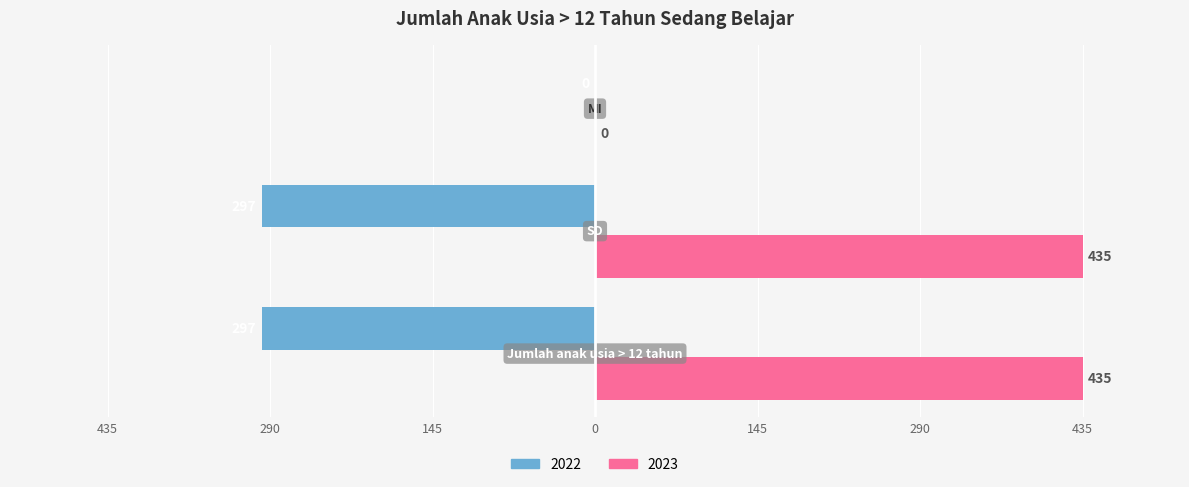

What is the average value of the 2023 series?

290